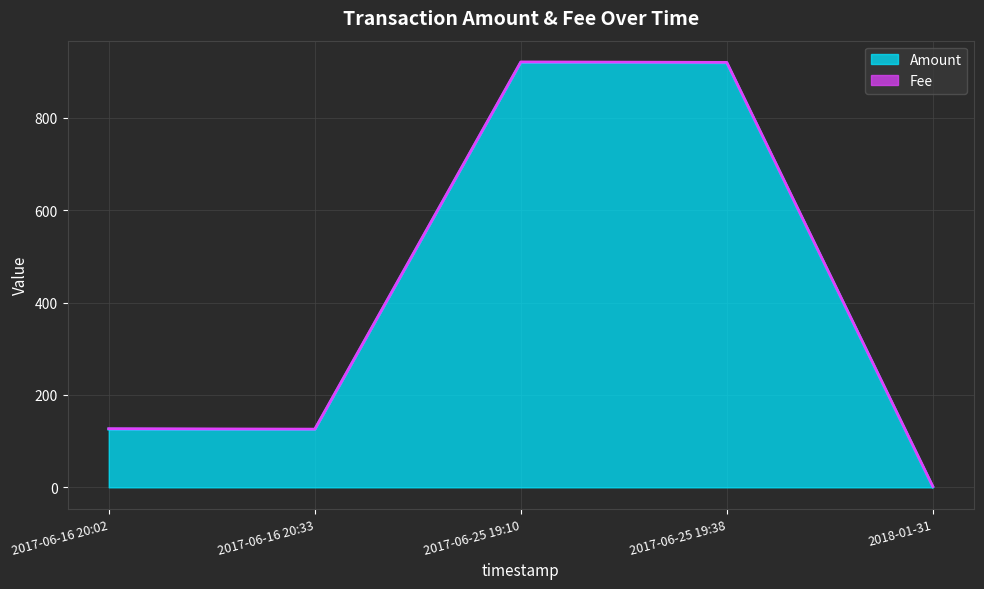

What is the sum of all Amount values?

2091